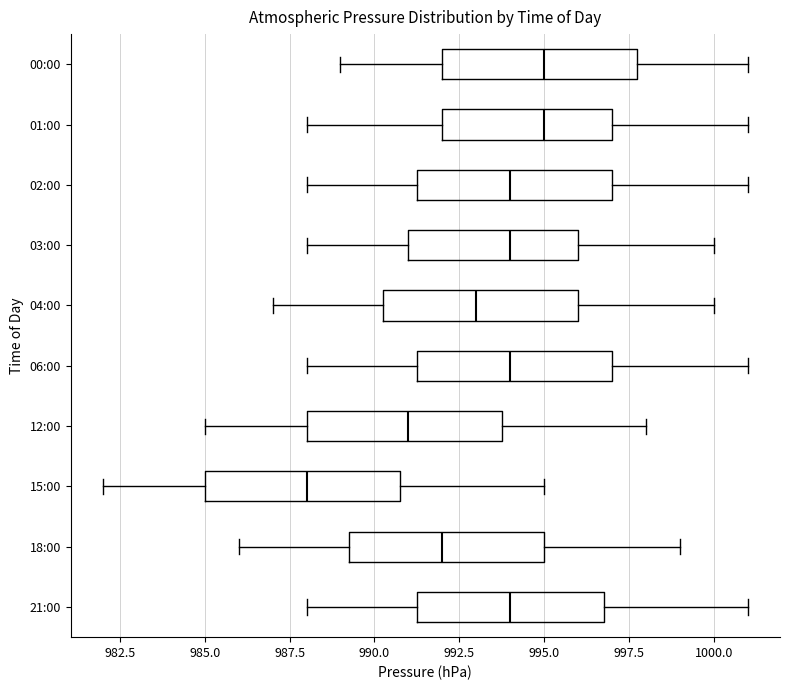

Reading bottom to top, transcribe this box plot: for each box, give where its median line is, the range the box spans, and where its two whiskers end, as read against the x-axis. The values are not printed on the chart, so give them approximately, as read against the axis.

21:00: median 994.0, box 991.5 to 997.0, whiskers 988.0 to 1001.0
18:00: median 992.0, box 989.5 to 995.0, whiskers 986.0 to 999.0
15:00: median 988.0, box 985.0 to 991.0, whiskers 982.0 to 995.0
12:00: median 991.0, box 988.0 to 994.0, whiskers 985.0 to 998.0
06:00: median 994.0, box 991.5 to 997.0, whiskers 988.0 to 1001.0
04:00: median 993.0, box 990.5 to 996.0, whiskers 987.0 to 1000.0
03:00: median 994.0, box 991.0 to 996.0, whiskers 988.0 to 1000.0
02:00: median 994.0, box 991.5 to 997.0, whiskers 988.0 to 1001.0
01:00: median 995.0, box 992.0 to 997.0, whiskers 988.0 to 1001.0
00:00: median 995.0, box 992.0 to 998.0, whiskers 989.0 to 1001.0